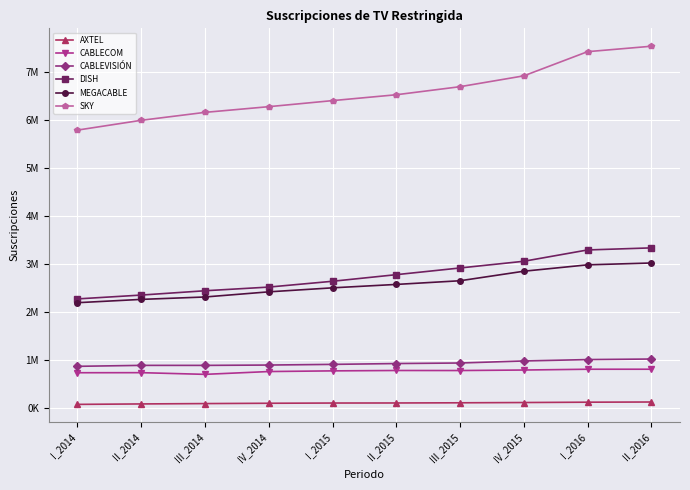

Rank the series at I_2014 from highest to lowest value.

SKY, DISH, MEGACABLE, CABLEVISIÓN, CABLECOM, AXTEL